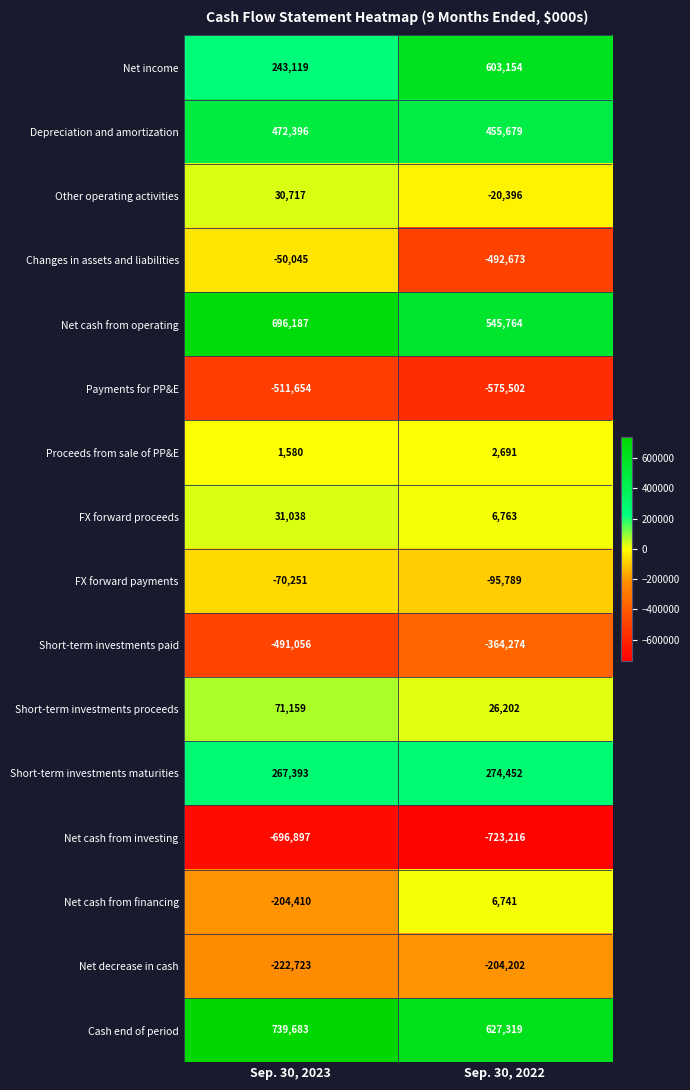

Rank the series at Sep. 30, 2022 from lowest to highest value.

Net cash from investing, Payments for PP&E, Changes in assets and liabilities, Short-term investments paid, Net decrease in cash, FX forward payments, Other operating activities, Proceeds from sale of PP&E, Net cash from financing, FX forward proceeds, Short-term investments proceeds, Short-term investments maturities, Depreciation and amortization, Net cash from operating, Net income, Cash end of period